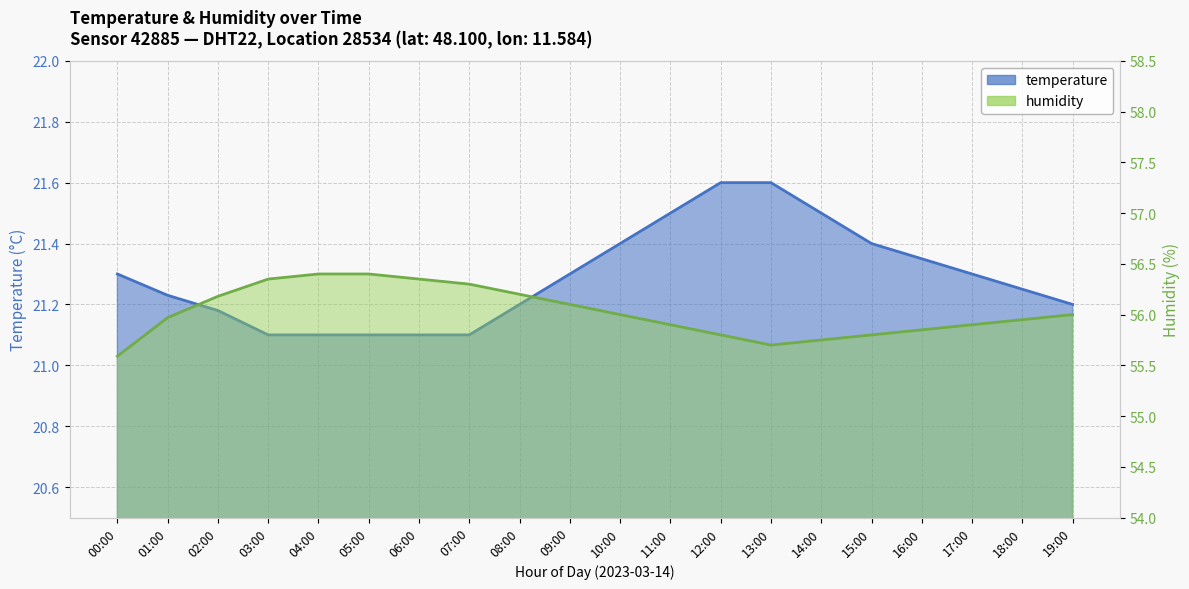

Which label corresponds to the smallest value in the chart?

03:00